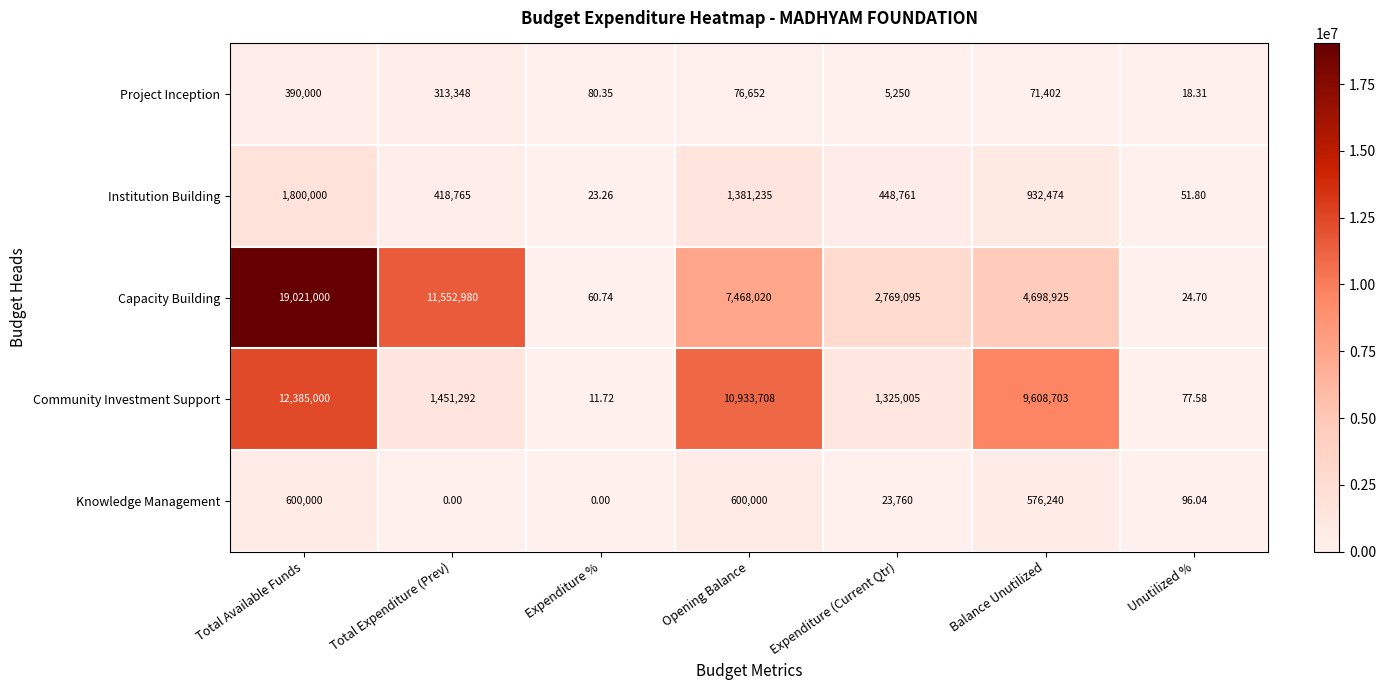

Which series has the largest range (max minus min)?

Capacity Building